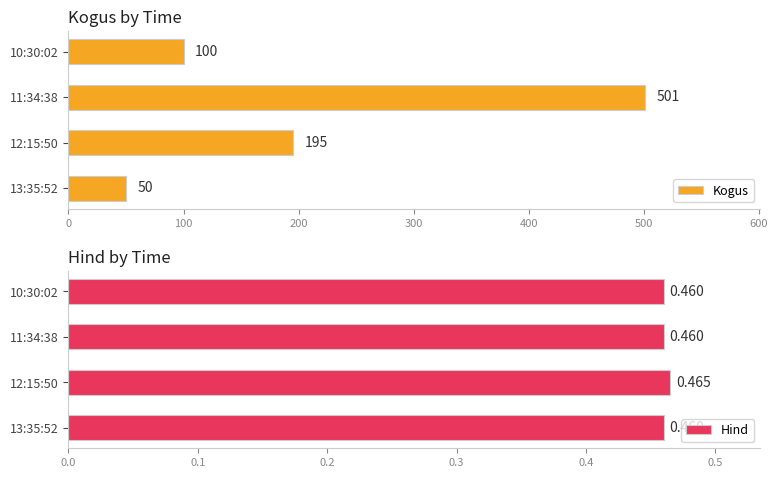

What is the difference between the maximum and minimum values in the Kogus series?

451